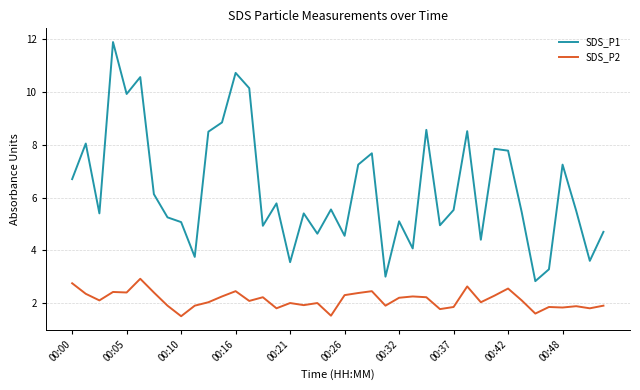

True or false: SDS_P2 and SDS_P1 intersect in this chart.

False